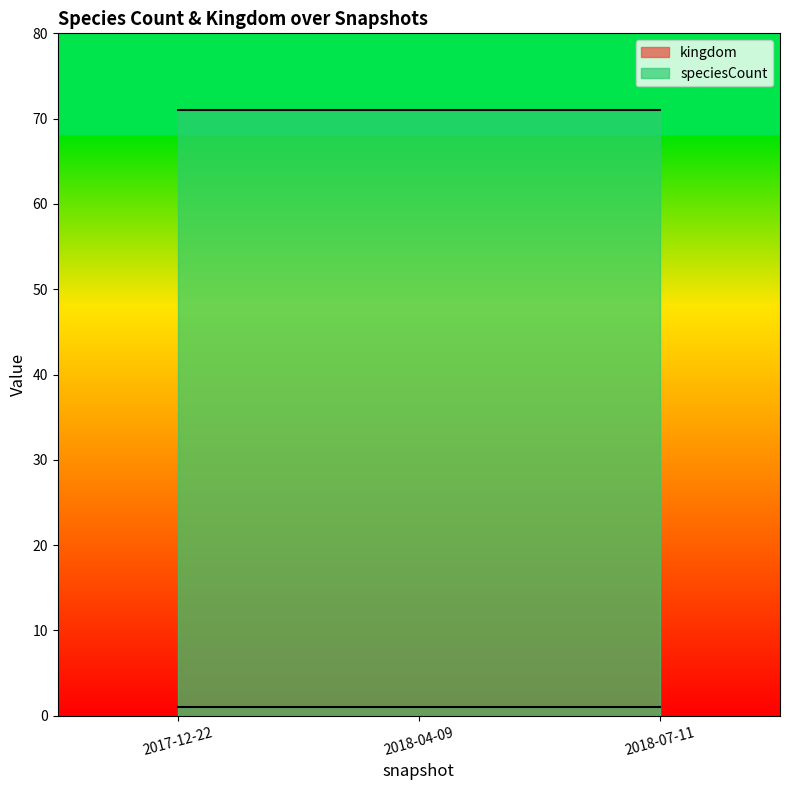

Reading left to right, list all the values displayed in this chart.

kingdom: 2017-12-22=1	2018-04-09=1	2018-07-11=1
speciesCount: 2017-12-22=71	2018-04-09=71	2018-07-11=71